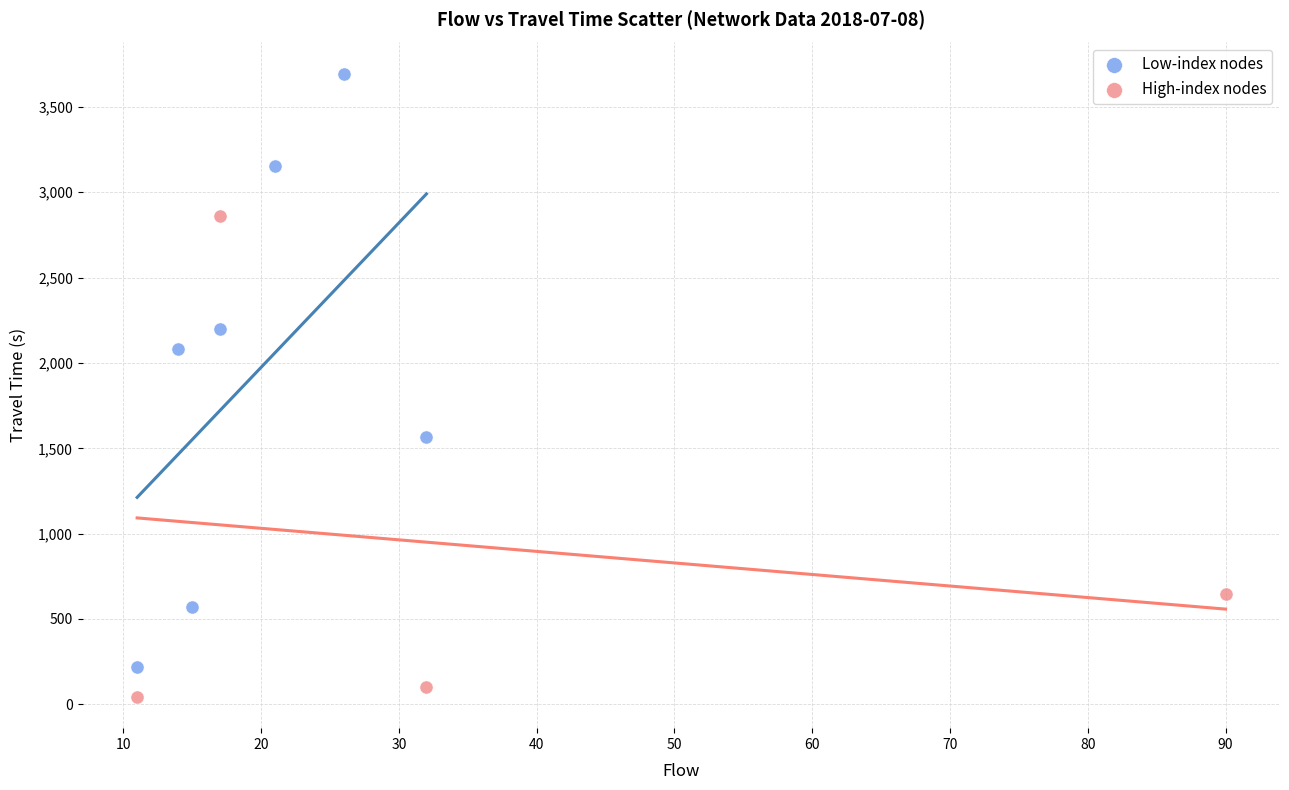

What are all the series names shown in the legend?

Low-index nodes, High-index nodes